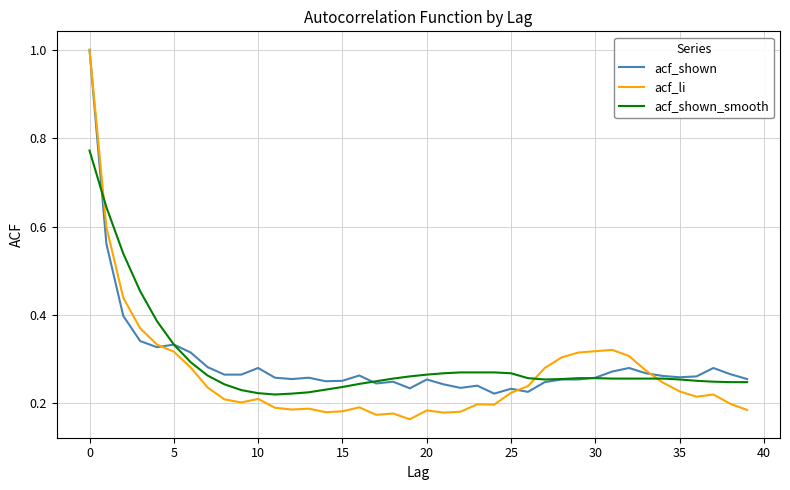

What is the highest value of the acf_li series?

1.0